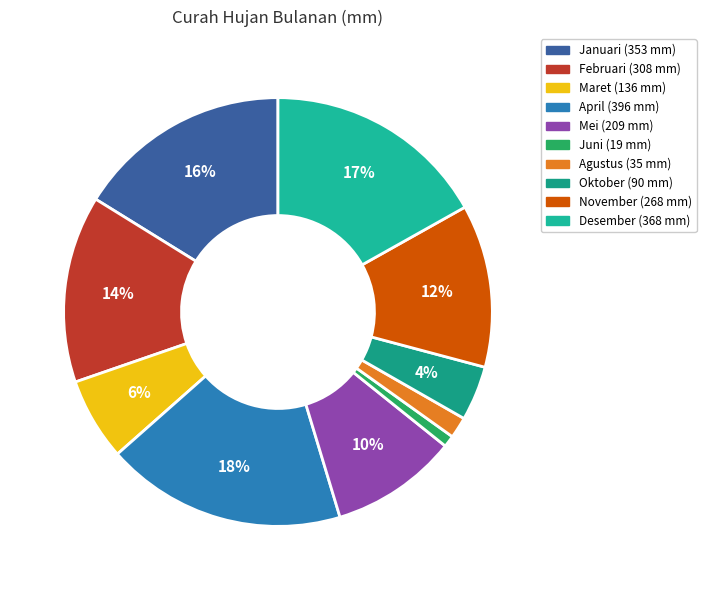

What is the largest slice in the pie chart?

April